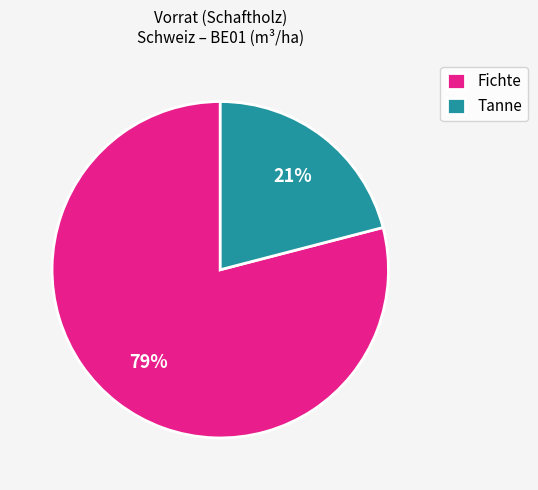

Is there any slice that represents more than half of the pie?

Yes